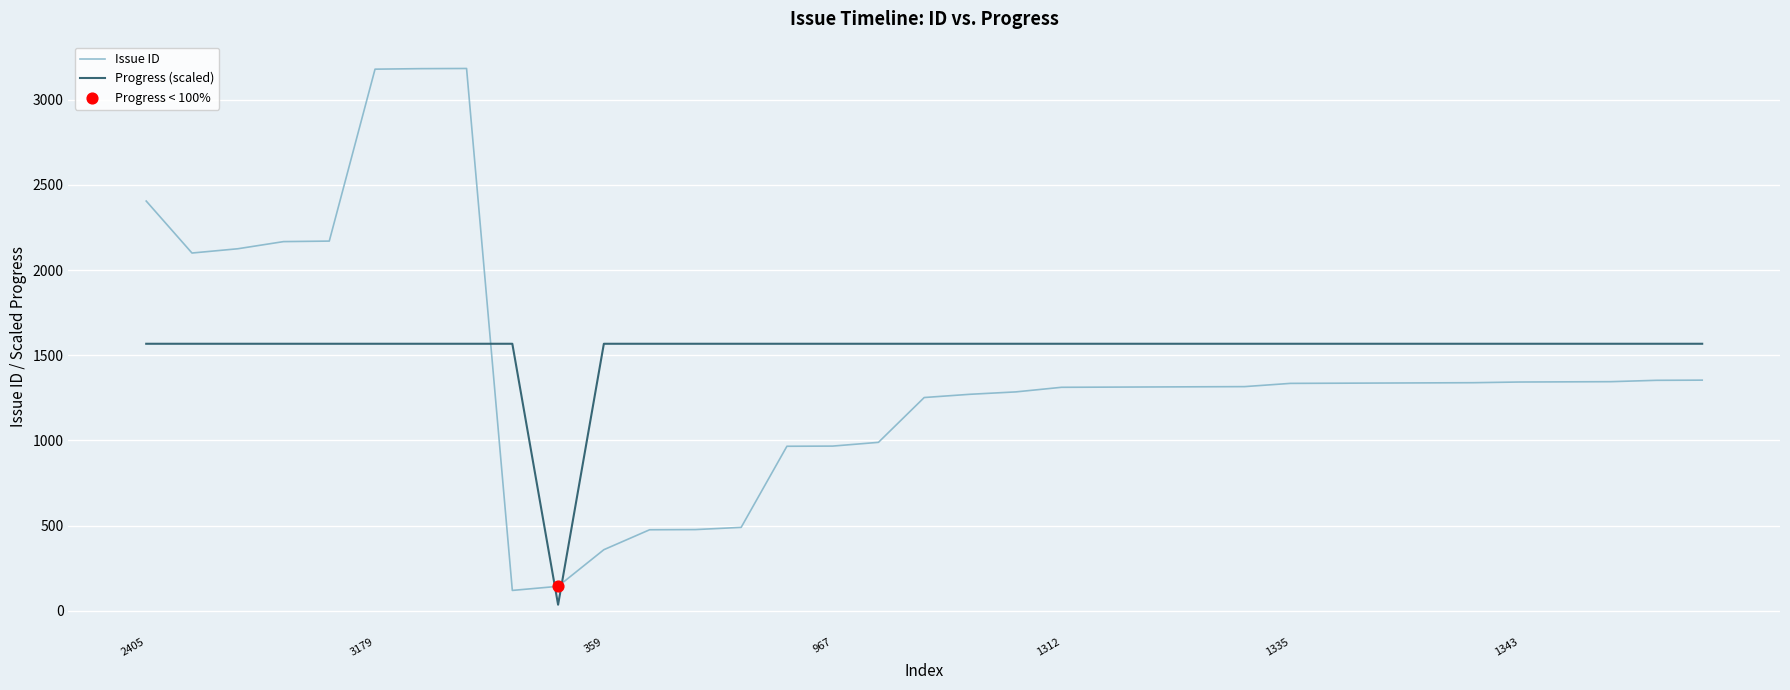

After their last crossing, which series has the higher values: Progress (scaled) or Issue ID?

Progress (scaled)